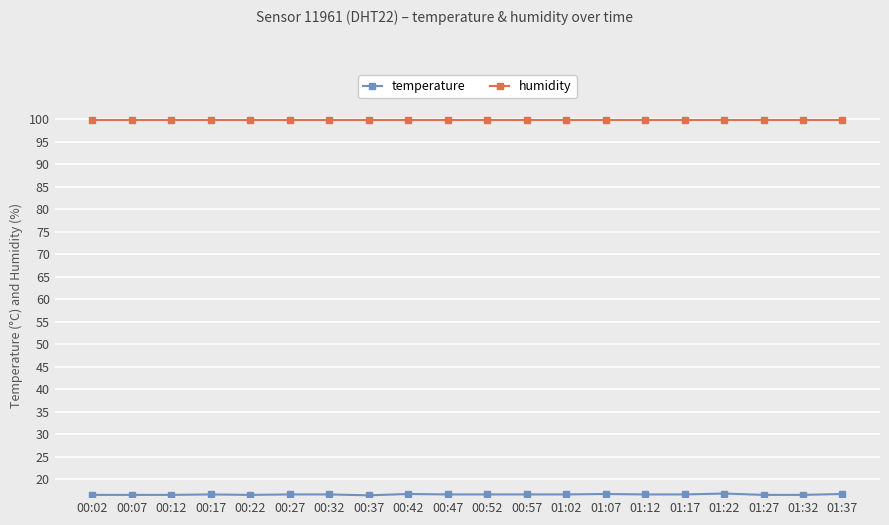

Count the number of categories in the chart.

20